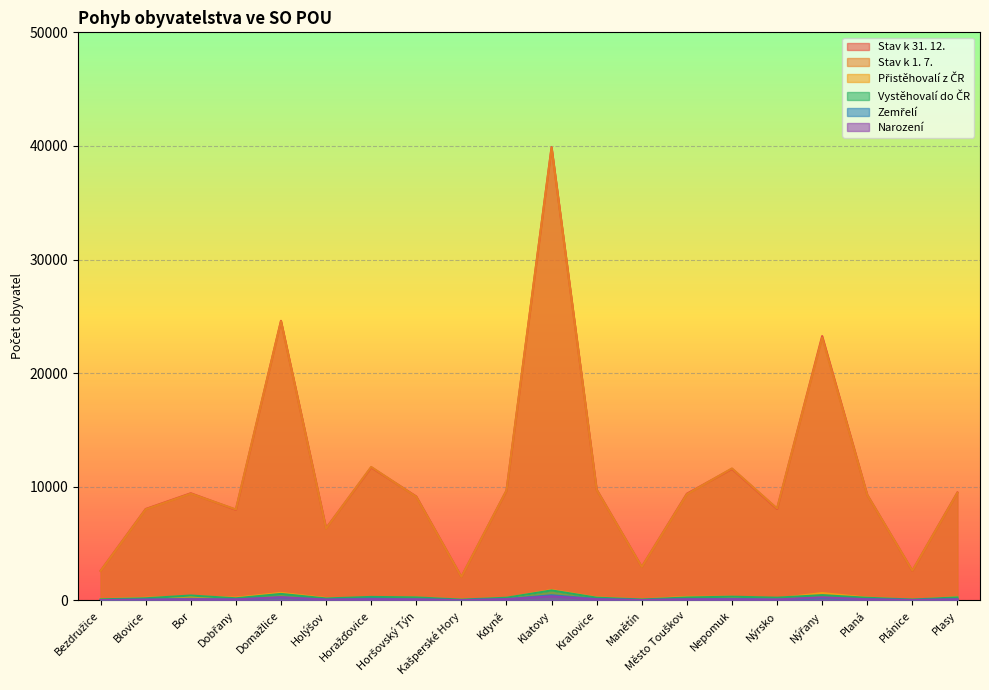

How many categories are shown in the chart?

20